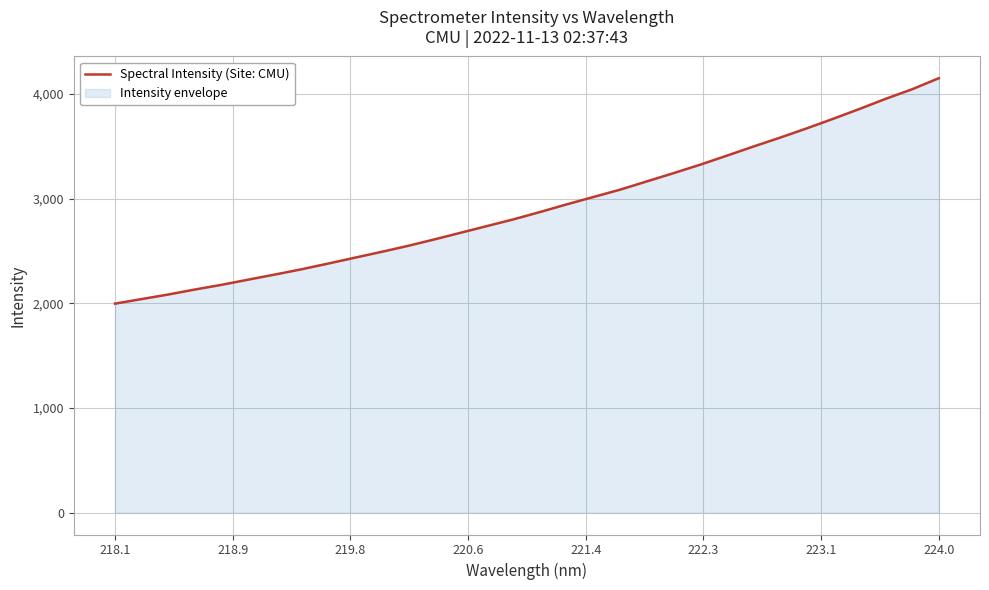

True or false: the data shows 4149.4 at 224.0.

True